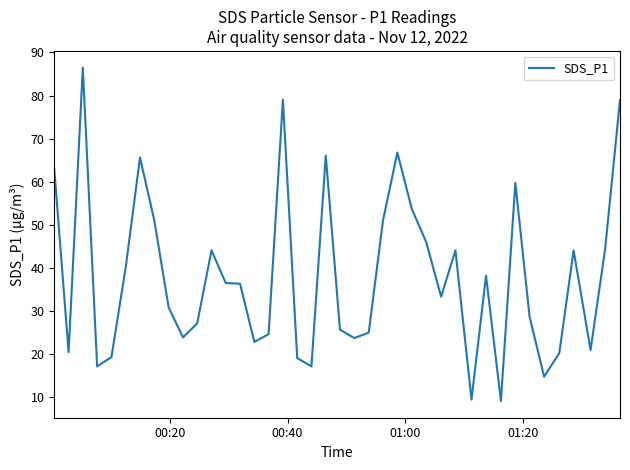

What is the minimum value shown in the chart?

9.2